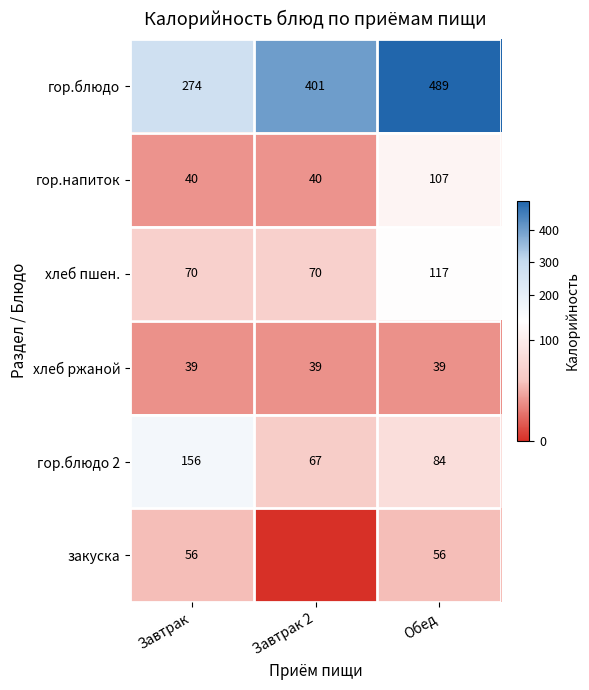

What value does the гор.блюдо 2 series have at Завтрак?

156